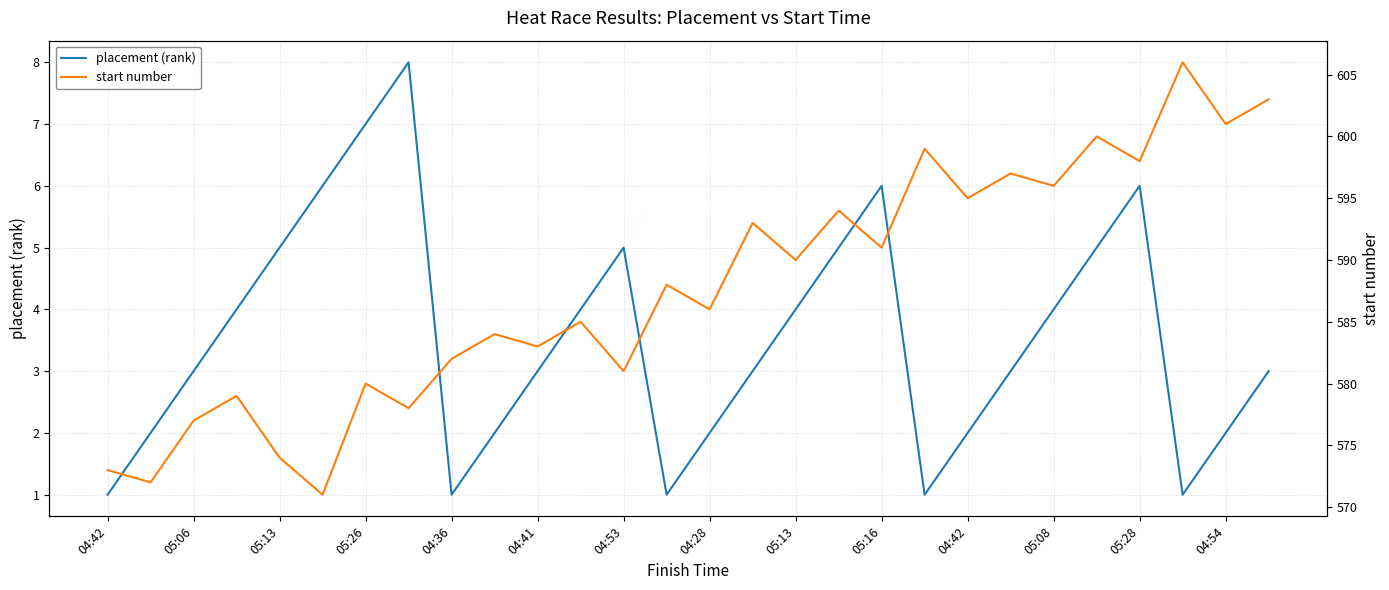

What is the difference between the second highest and second lowest values in the placement (rank) series?

6